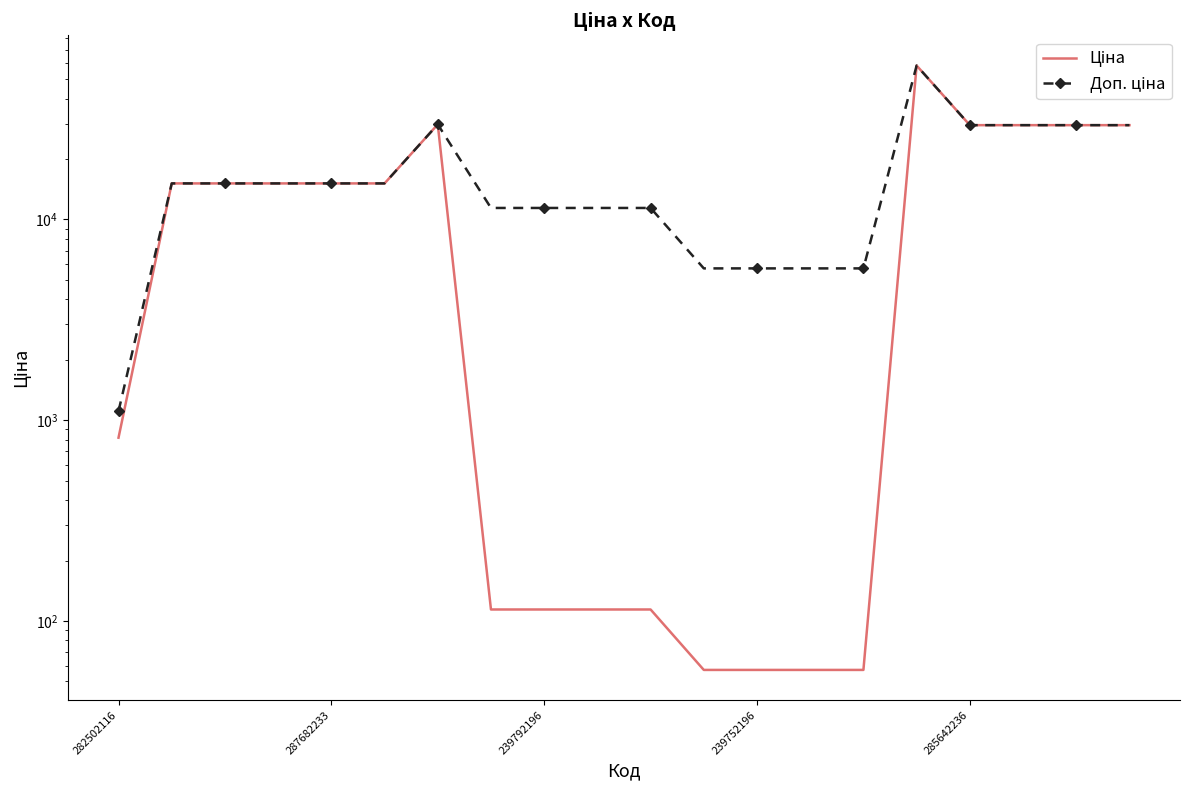

At which label does Доп. ціна first exceed 15120?

6